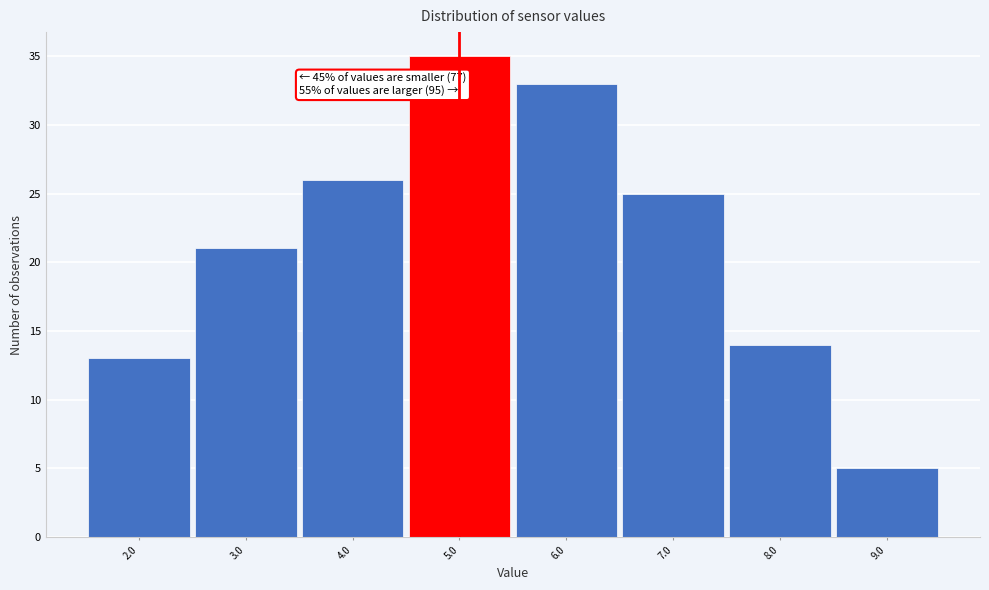

Reading left to right, what are all the values shown in this chart?

2.0=13	3.0=21	4.0=26	5.0=35	6.0=33	7.0=25	8.0=14	9.0=5